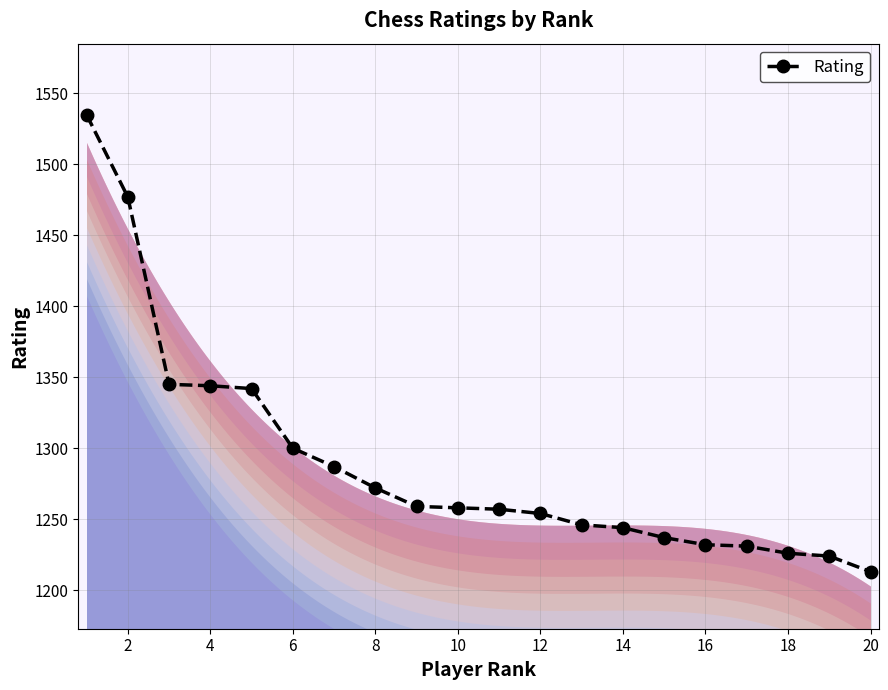

Is this an area chart (filled region under the line)?

No